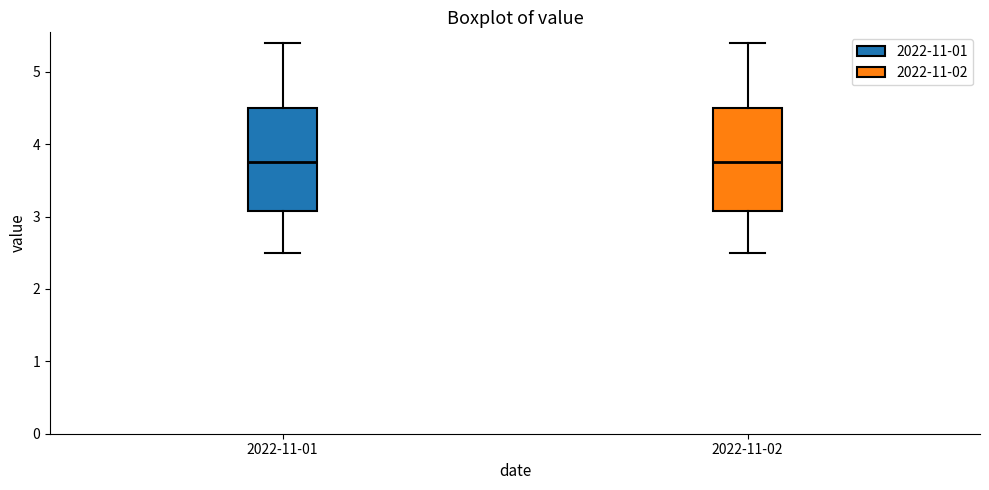

Where is the upper edge of the box for 2022-11-02 on the y-axis? The values are not printed on the chart, so give them approximately, as read against the axis.

4.5